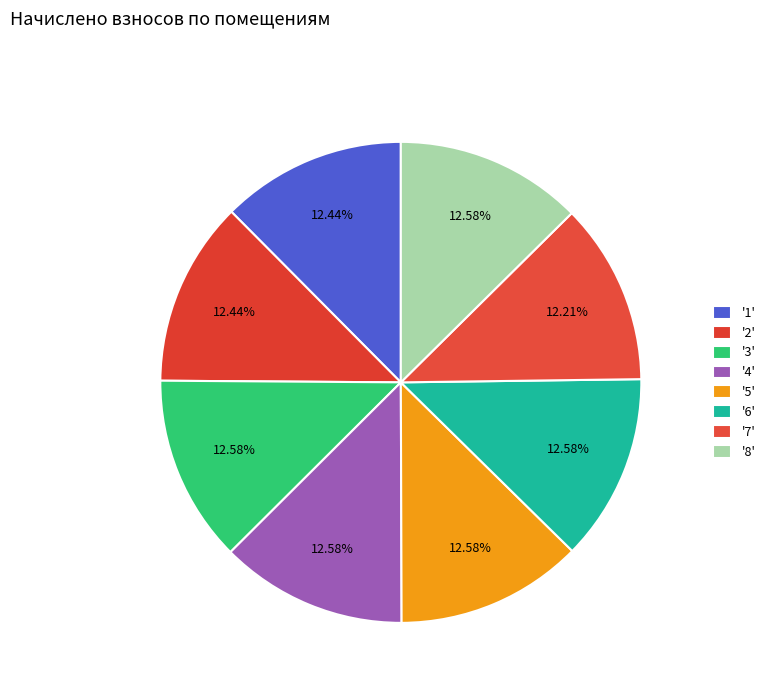

What is the largest slice in the pie chart?

3